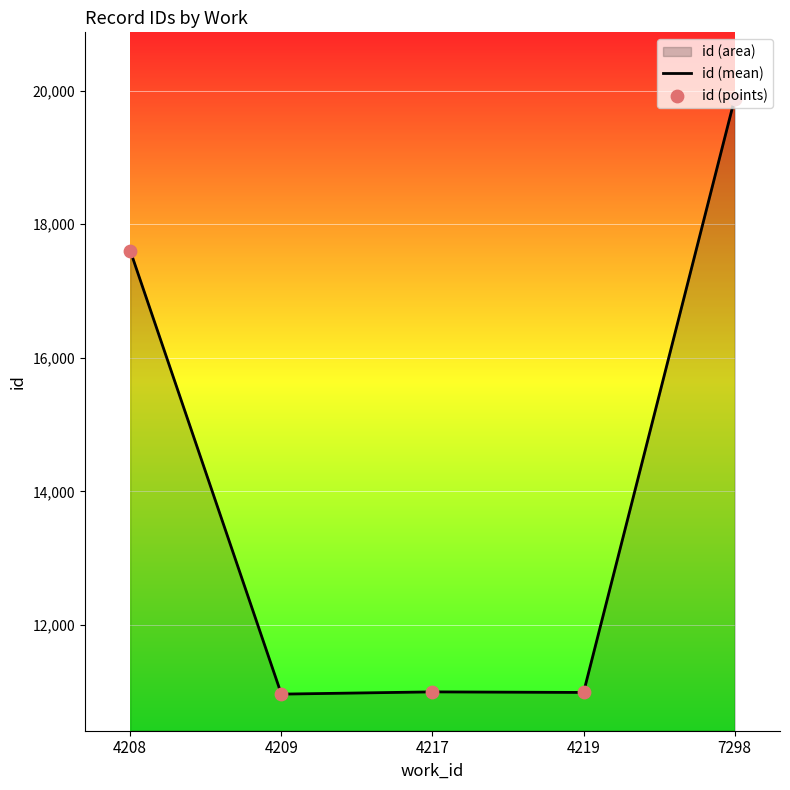

Which series reaches the minimum Y coordinate?

id (mean)